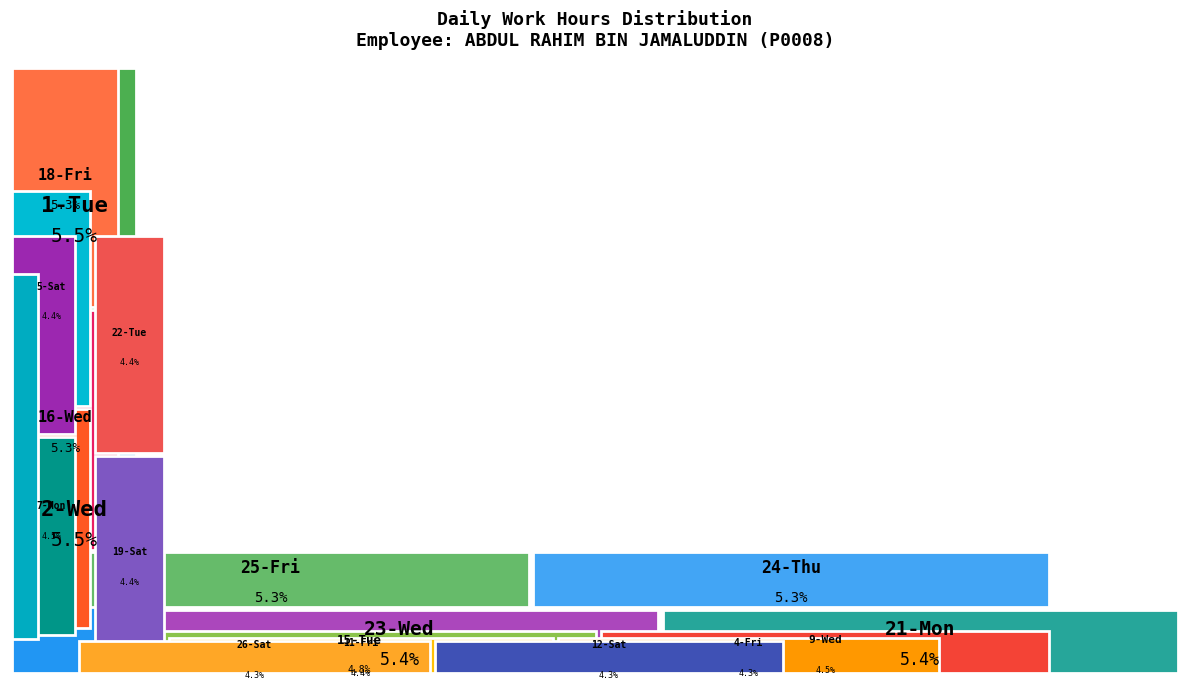

Is it true that 19-Sat is 4% of the pie?

True